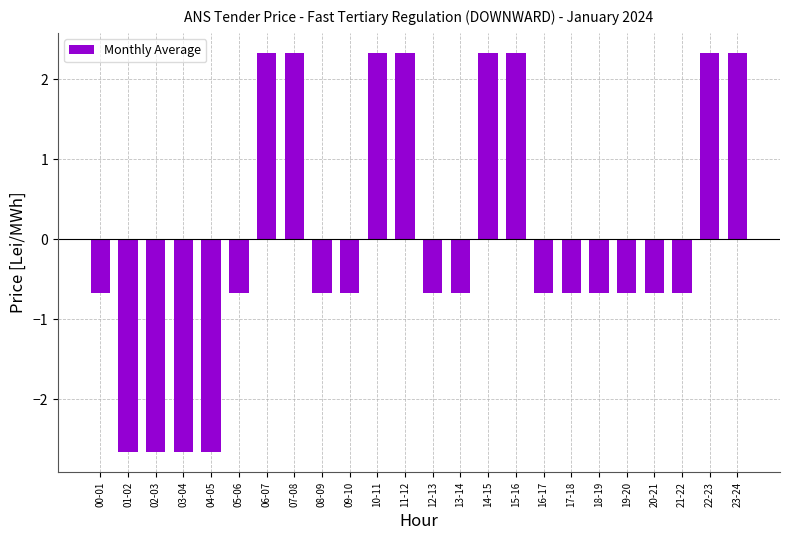

What is the minimum value shown in the chart?

-2.7